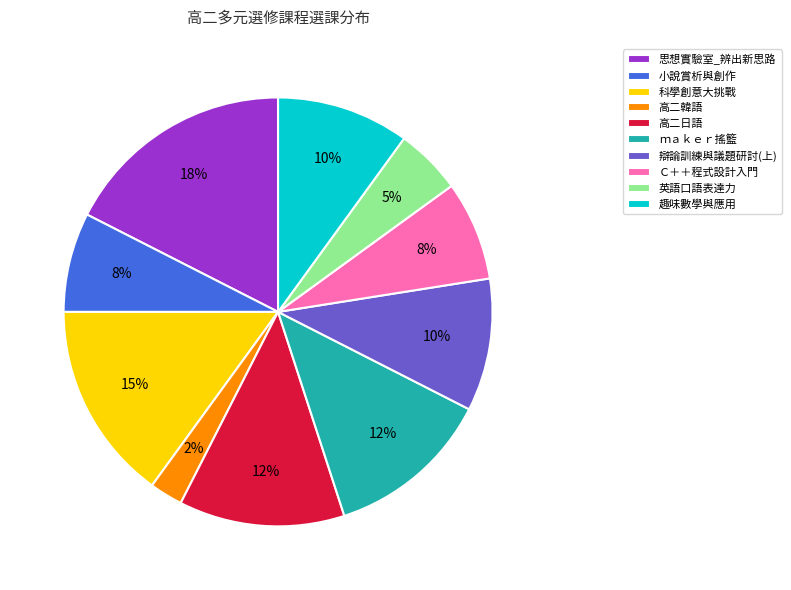

How many segments does this pie chart have?

10